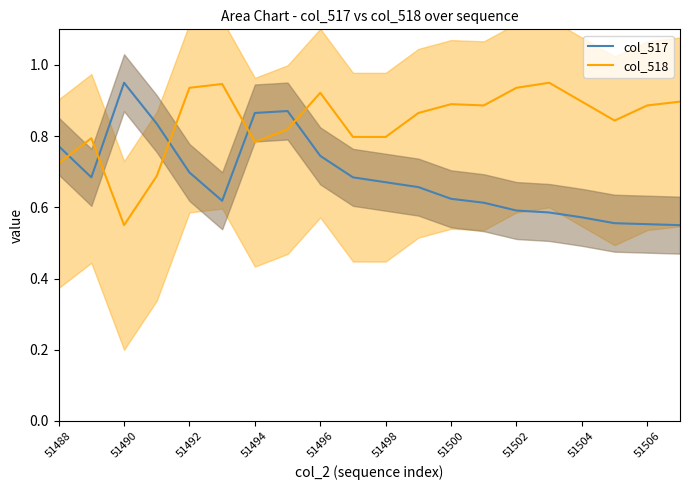

How many intersections are there between col_517 and col_518?

5